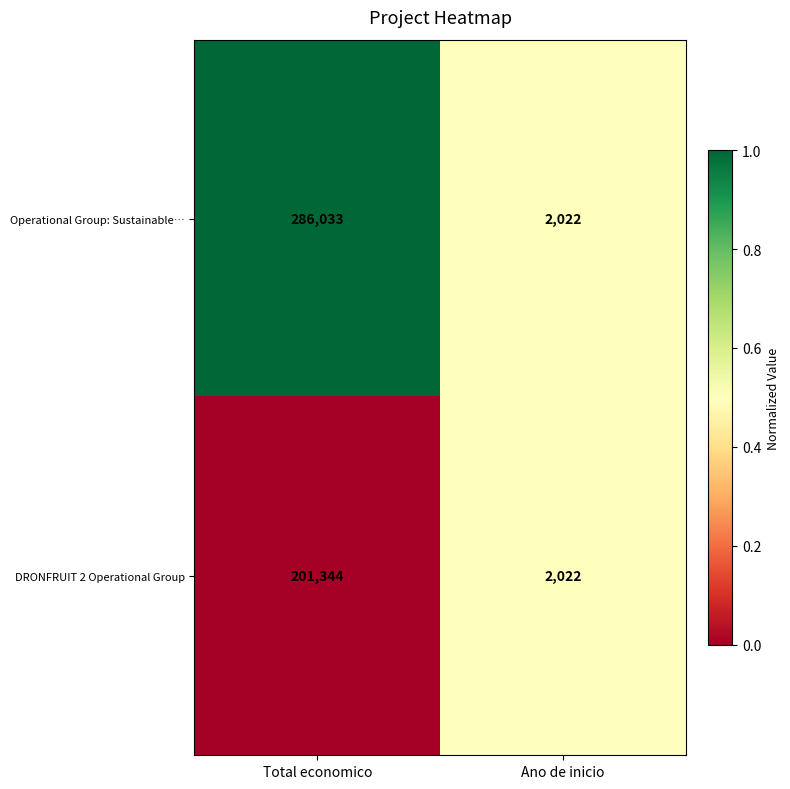

Reading right to left, list all the values displayed in this chart.

Operational Group: Sustainable…: 2022	286033
DRONFRUIT 2 Operational Group: 2022	201344